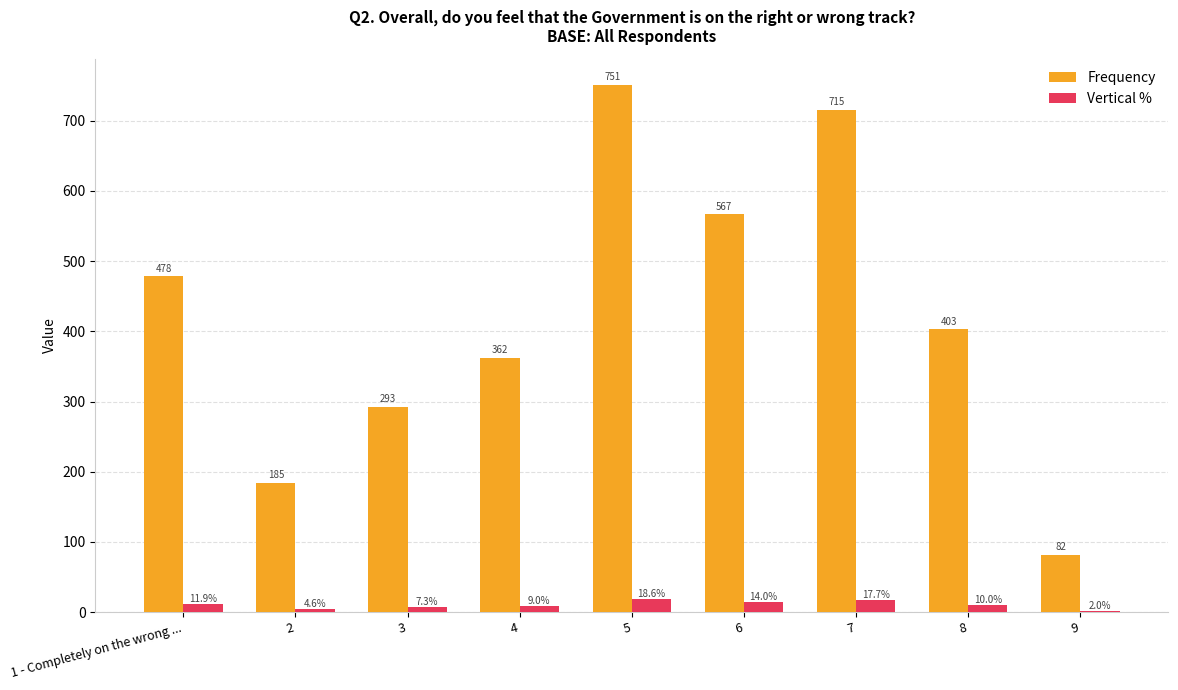

Are the bars horizontal?

No